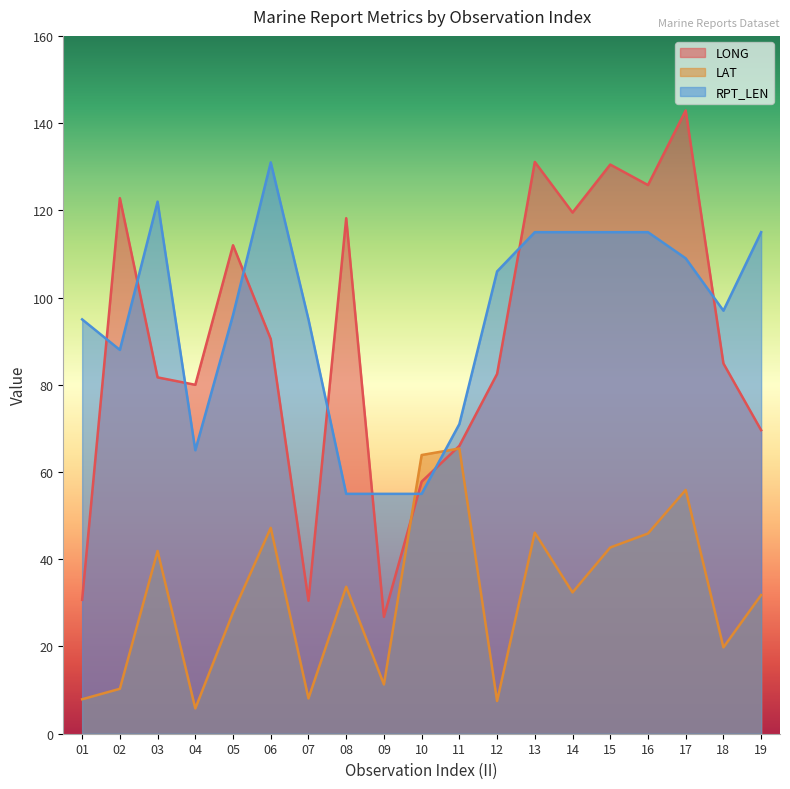

Is it true that LONG equals 147.1 at 05?

False